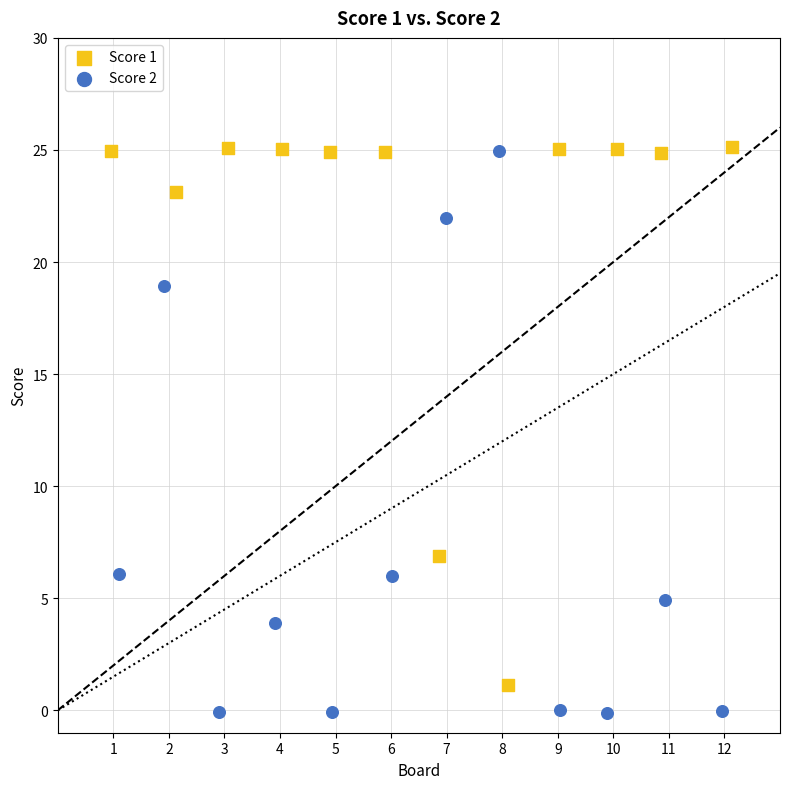

What are all the series names shown in the legend?

Score 1, Score 2